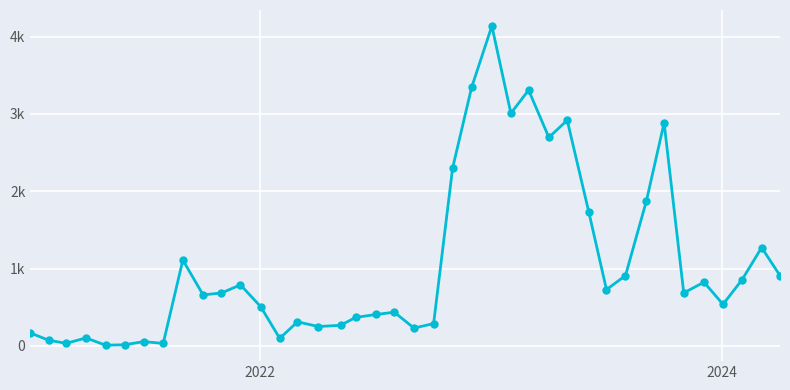

Is this an area chart (filled region under the line)?

No